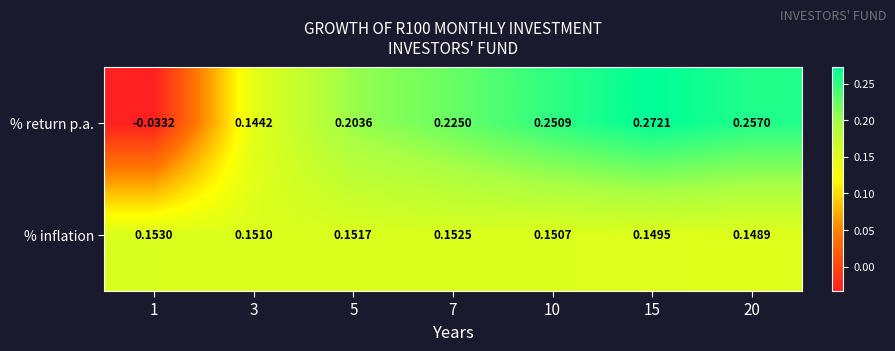

How many values in % return p.a. are above zero?

6